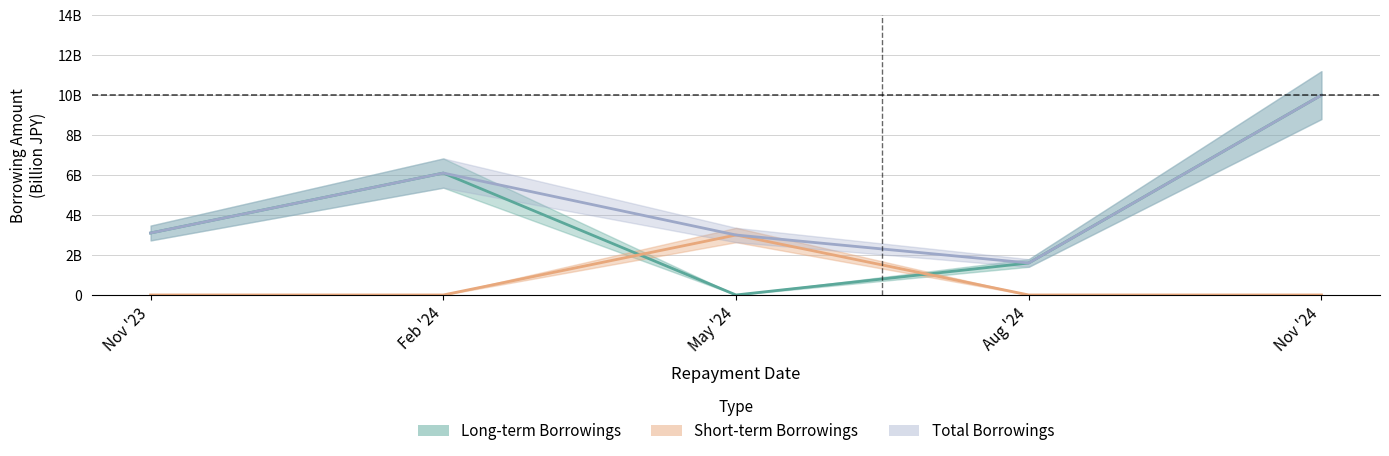

How many series are shown in this chart?

3